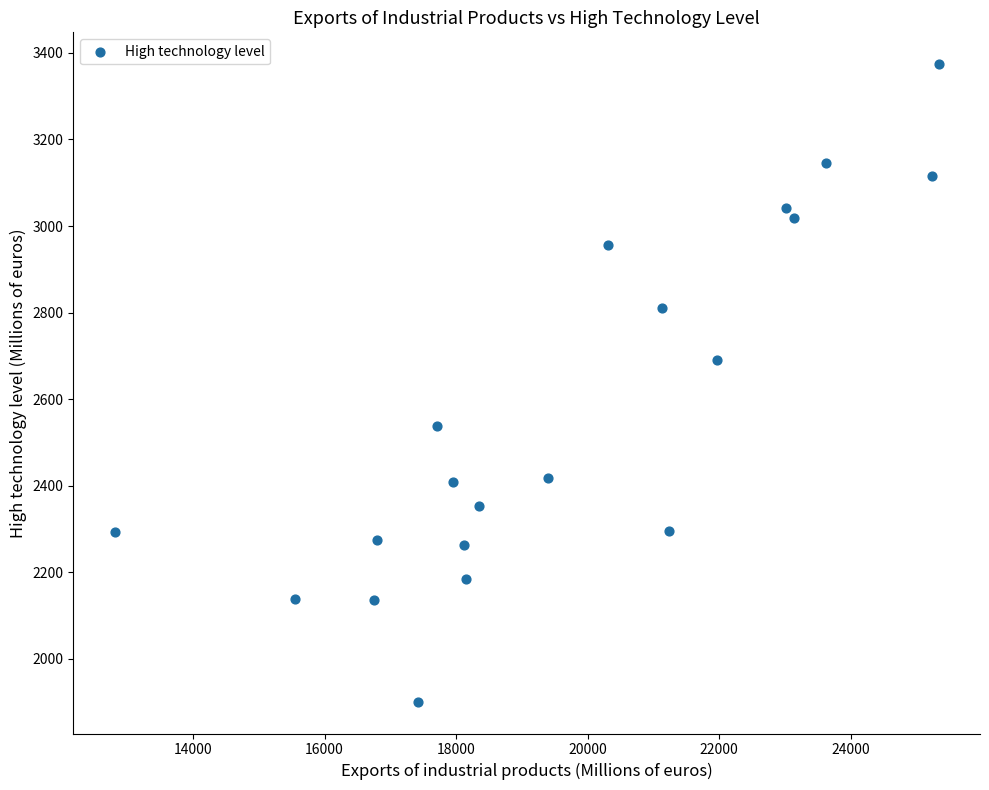

What Y value in the scatter plot is closest to 2637?

2690.4